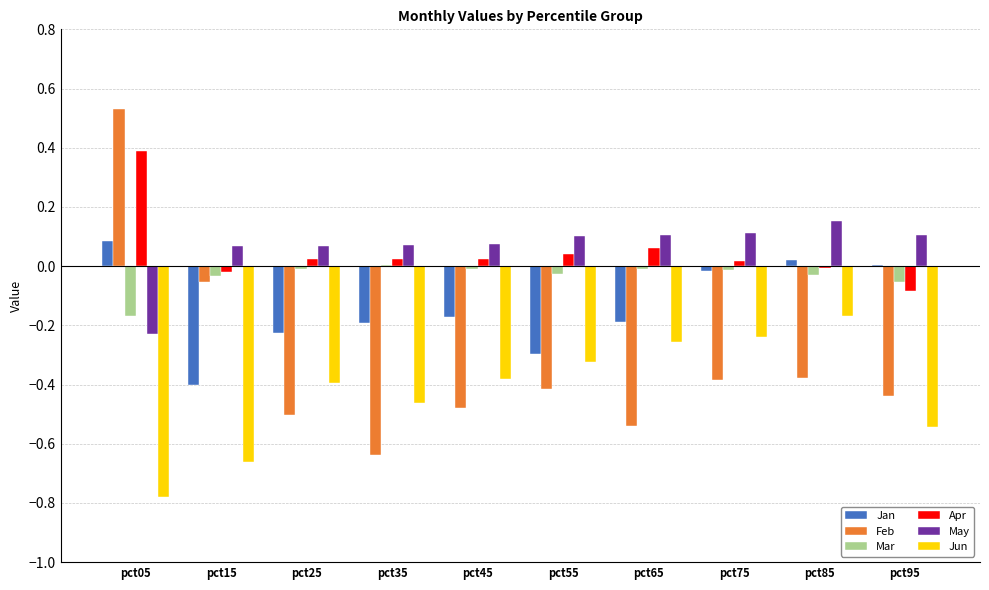

At which label does Apr reach its peak?

pct05